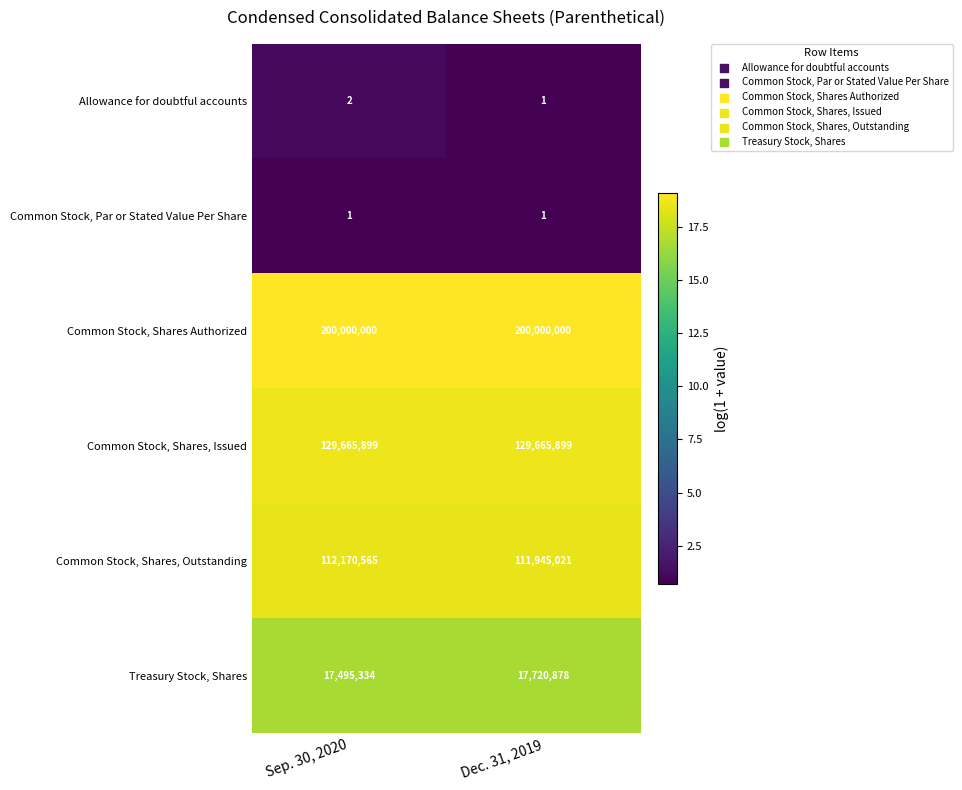

Reading left to right, list all the values displayed in this chart.

Allowance for doubtful accounts: 2	1
Common Stock, Par or Stated Value Per Share: 1	1
Common Stock, Shares Authorized: 200000000	200000000
Common Stock, Shares, Issued: 129665899	129665899
Common Stock, Shares, Outstanding: 112170565	111945021
Treasury Stock, Shares: 17495334	17720878